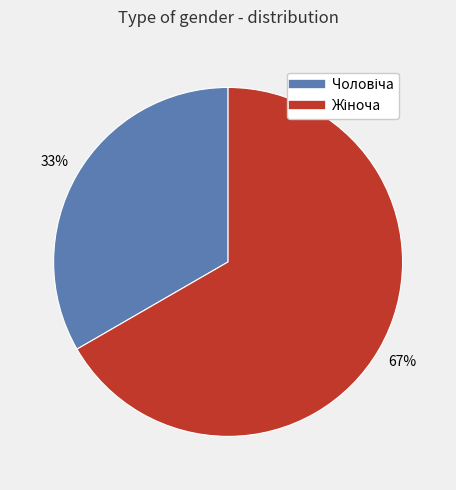

Does any single category account for the majority?

Yes